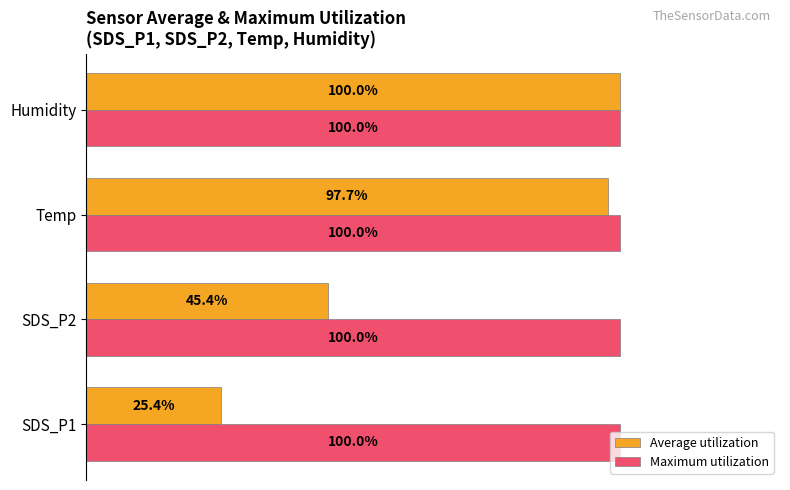

At which category does the chart reach its minimum across all series?

SDS_P1